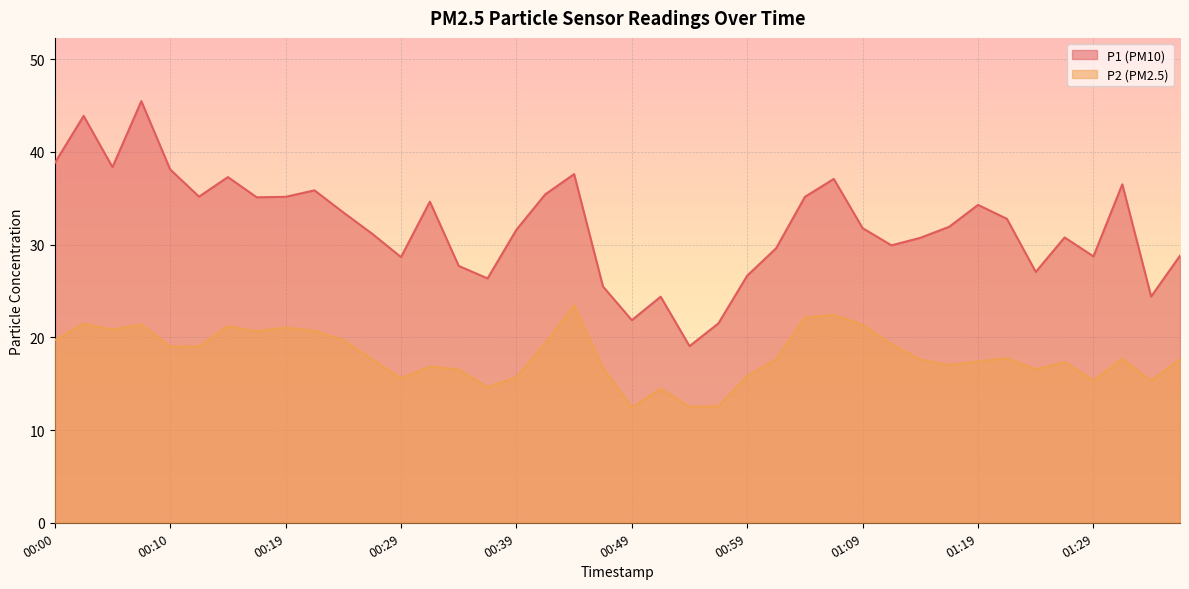

What position from the right is 01:26?

5